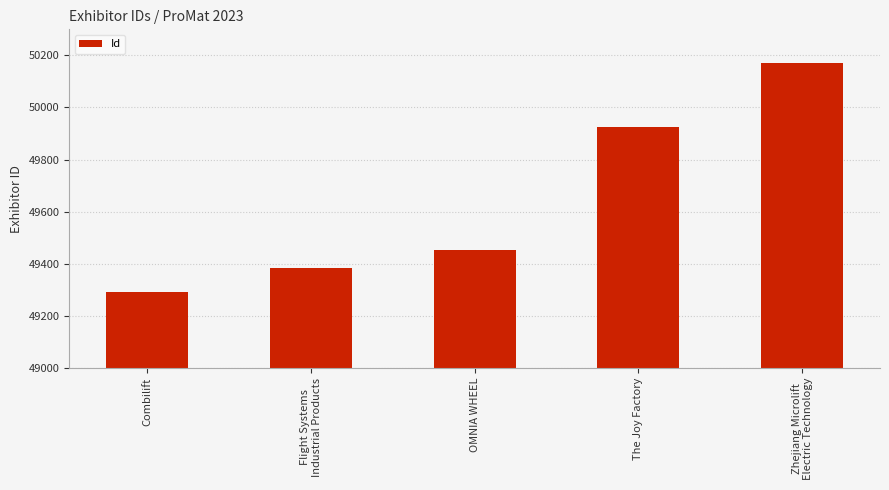

The chart shows a value of 49292 at Combilift. True or false?

True